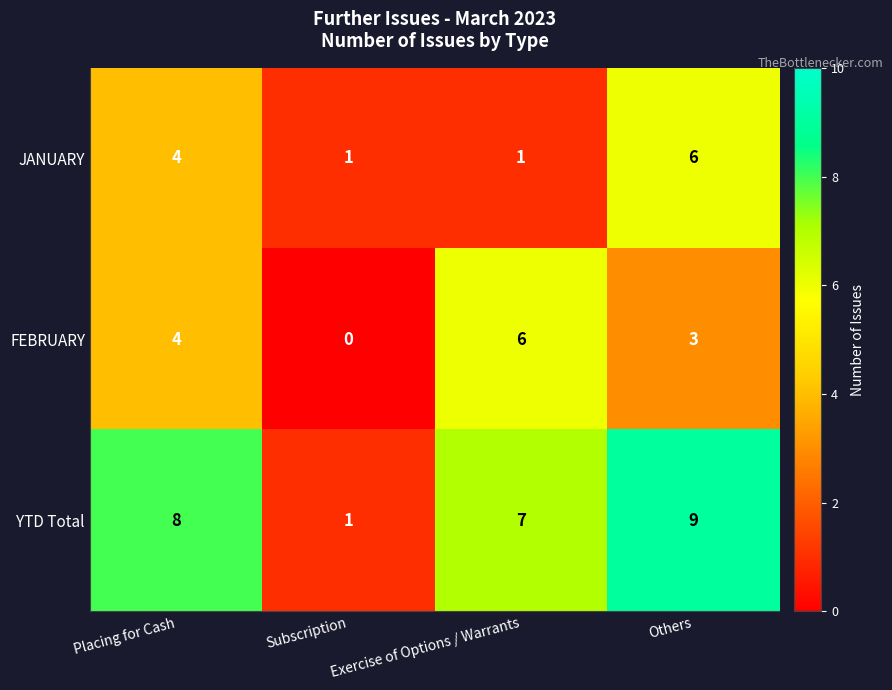

List the labels in order of YTD Total value, largest first.

Others, Placing for Cash, Exercise of Options / Warrants, Subscription